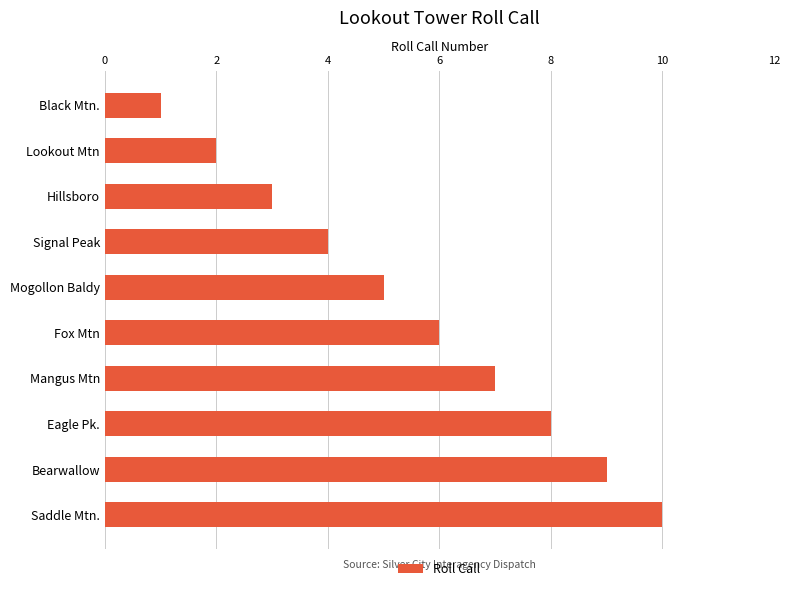

How many series are shown in this chart?

1